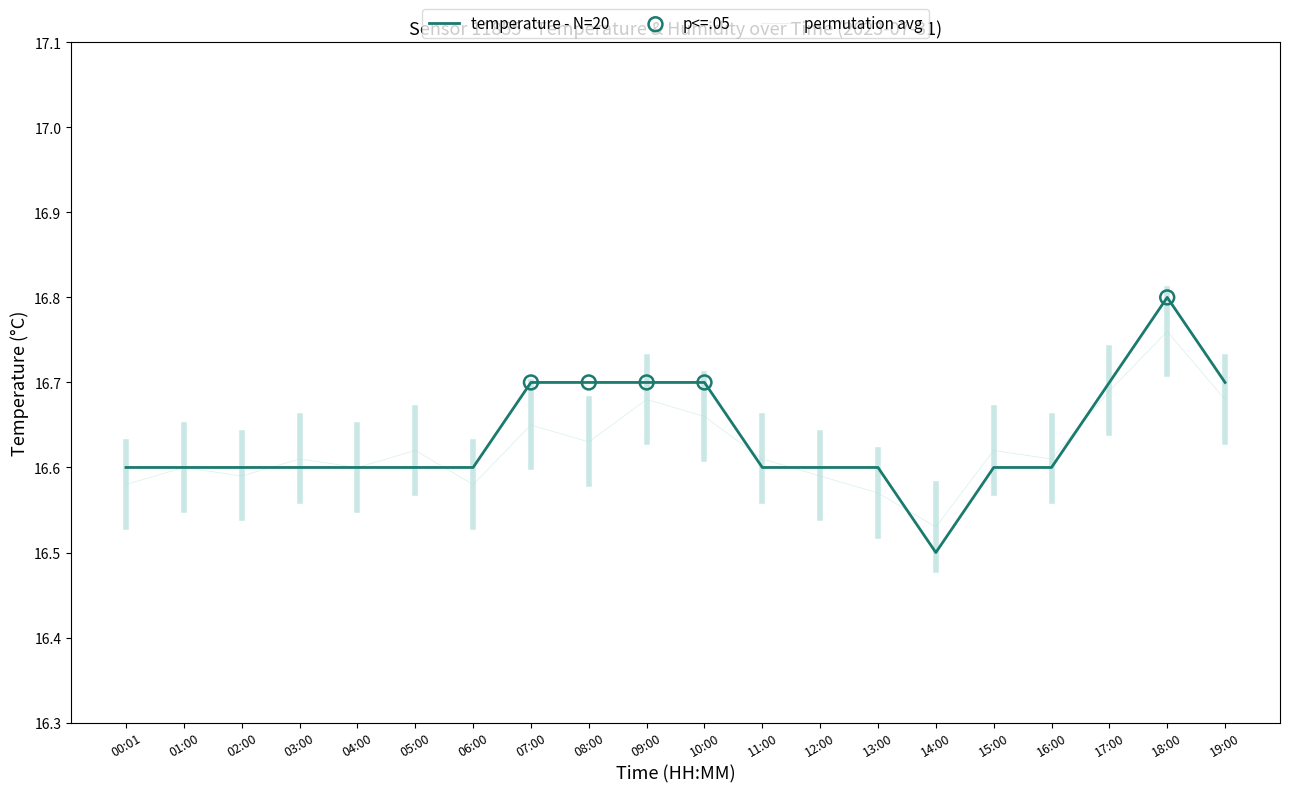

Which series has the widest spread of values?

temperature - N=20